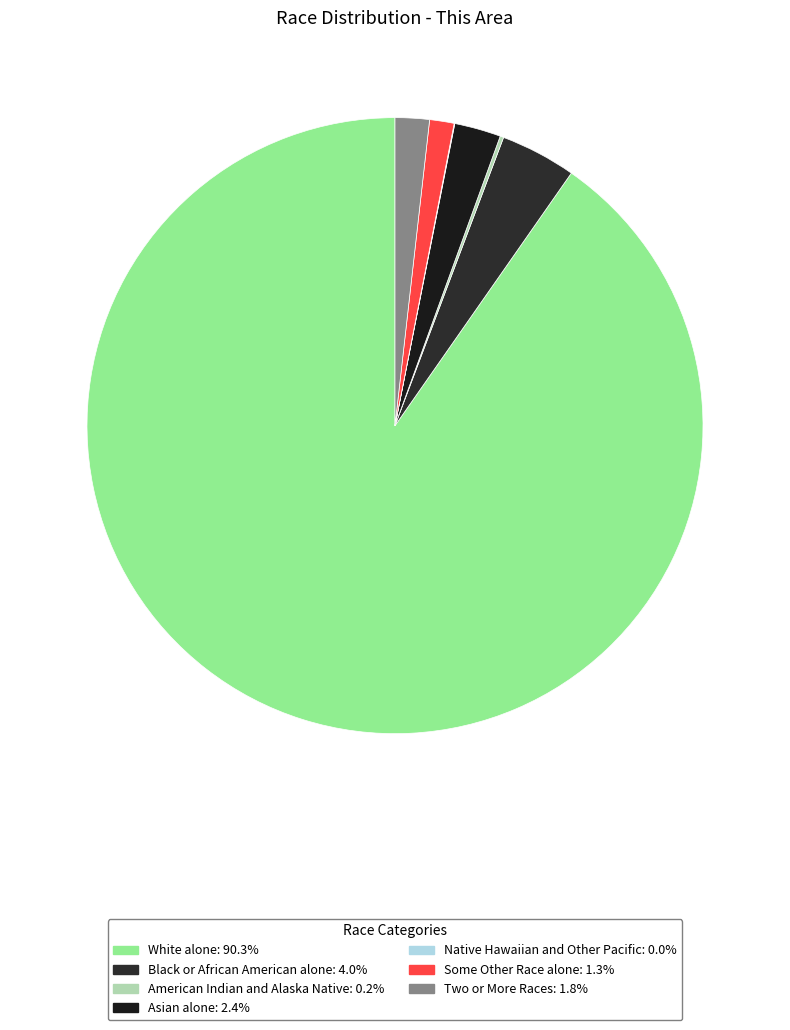

How many slices are in this pie chart?

7